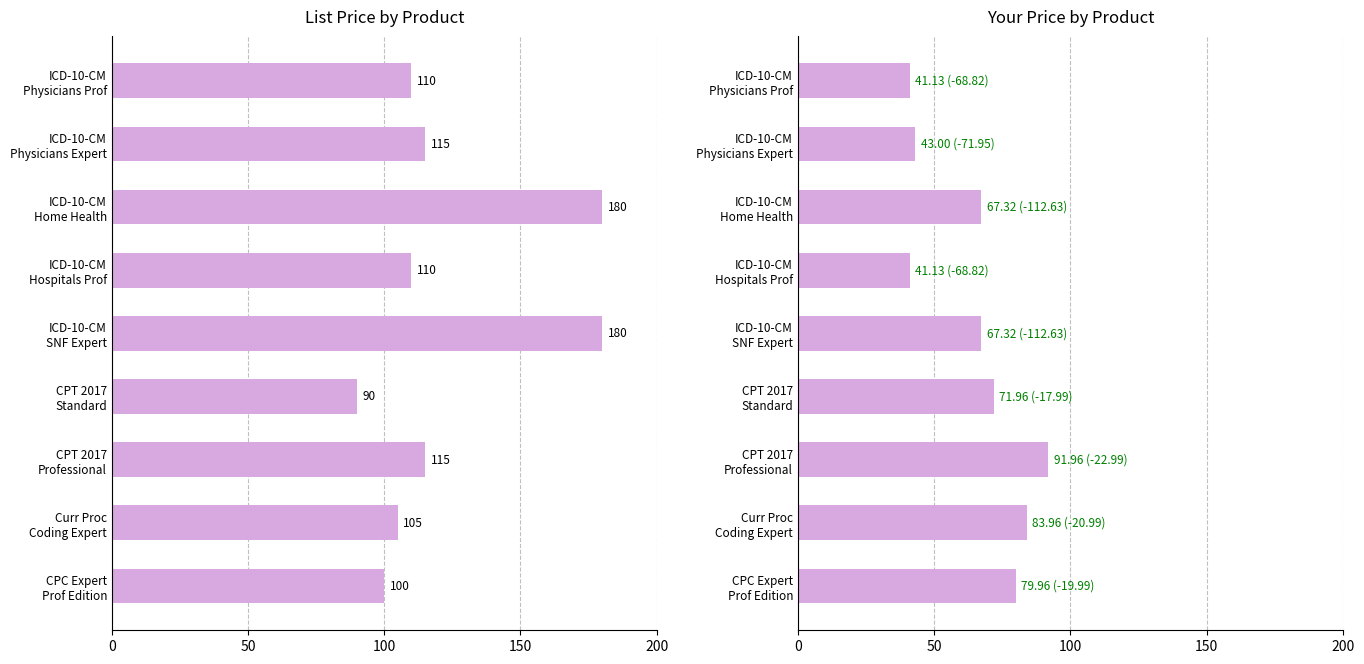

Reading left to right, transcribe all the data shown in this chart.

List Price: 110.0	115.0	179.9	110.0	179.9	90.0	115.0	105.0	100.0
Your Price: 41.1	43.0	67.3	41.1	67.3	72.0	92.0	84.0	80.0